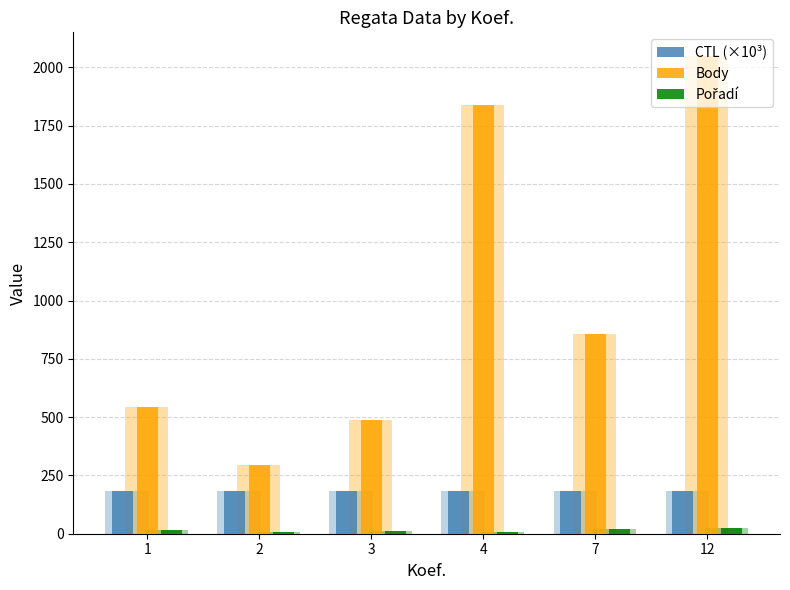

Rank the series by their average value, from lowest to highest.

Pořadí, CTL (×10³), Body